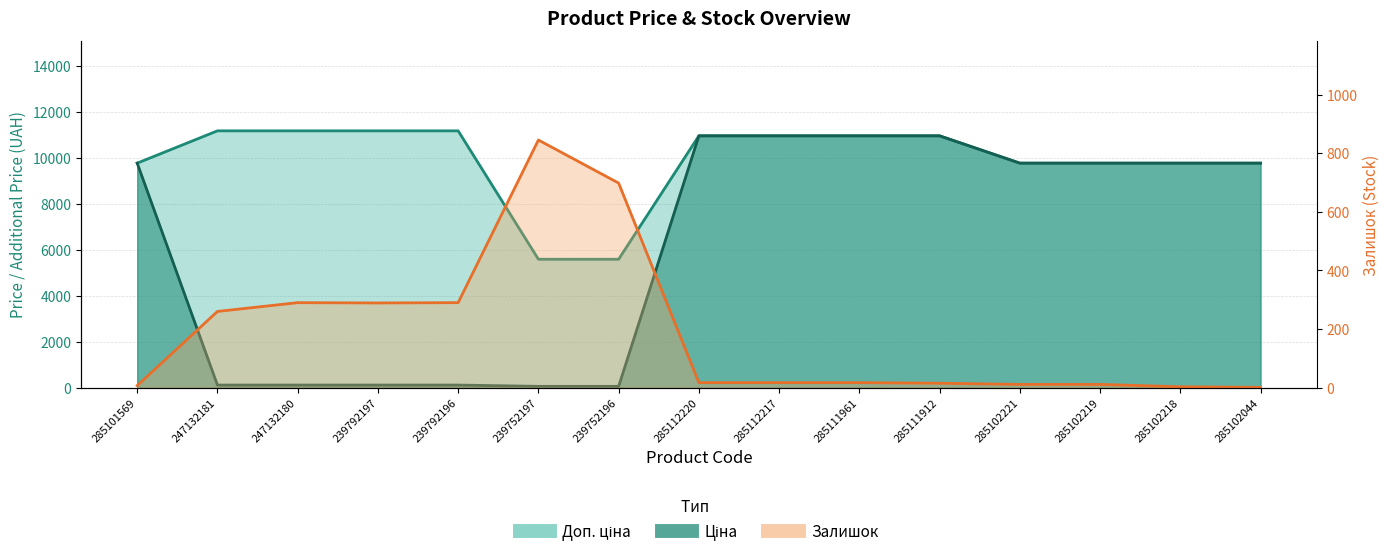

True or false: Доп. ціна and Ціна intersect in this chart.

False